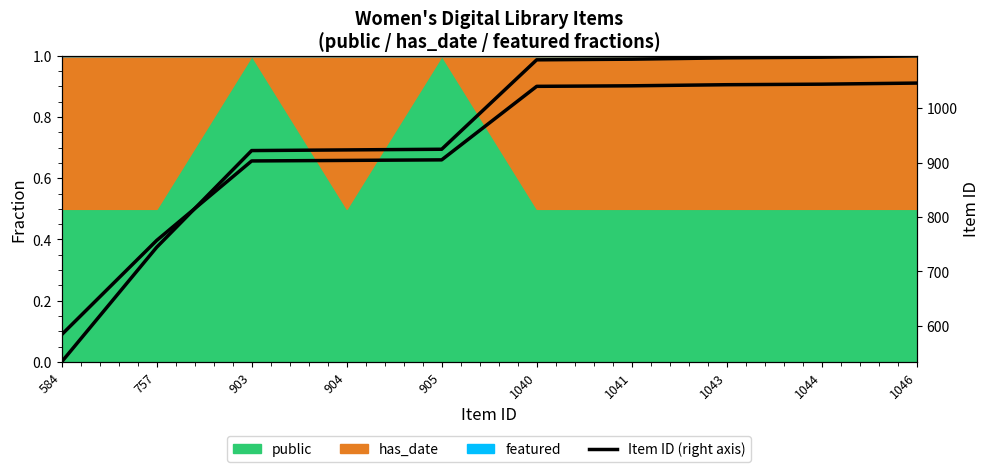

What is the change in value from 903 to 904?

+1